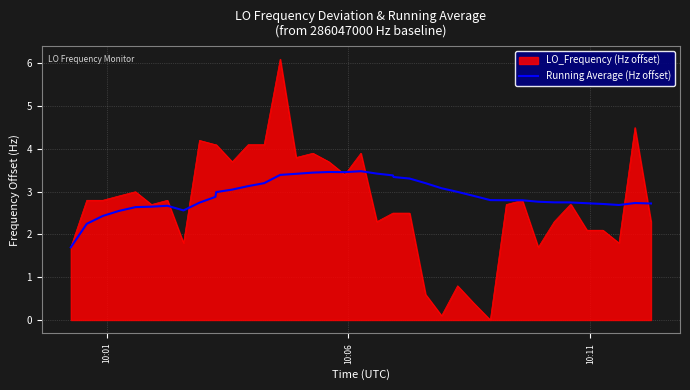

Which series has the largest range (max minus min)?

LO_Frequency (Hz offset)